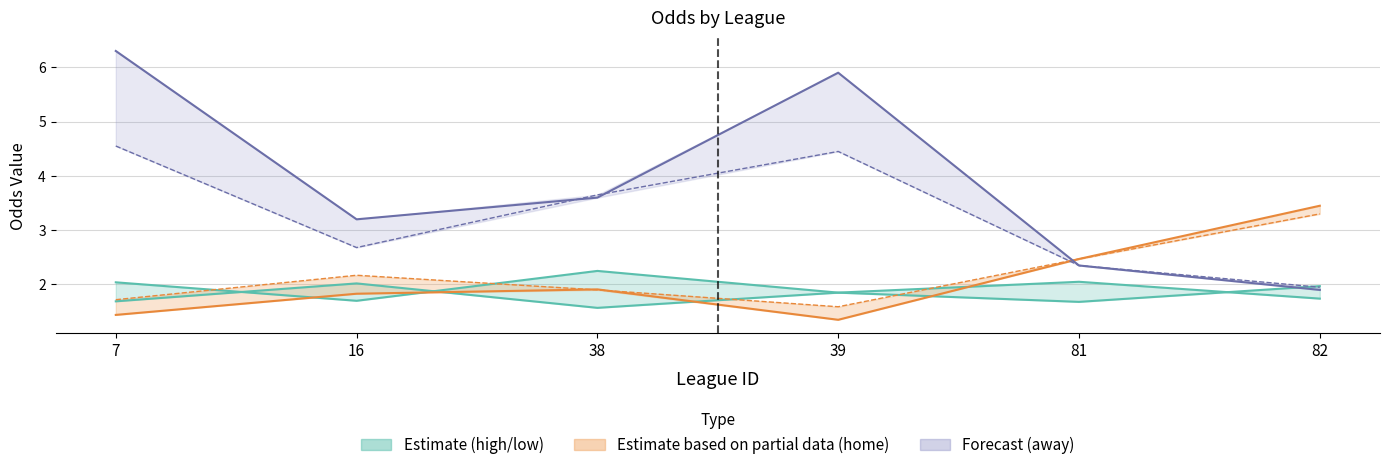

At which category is the sum across all series the highest?

7